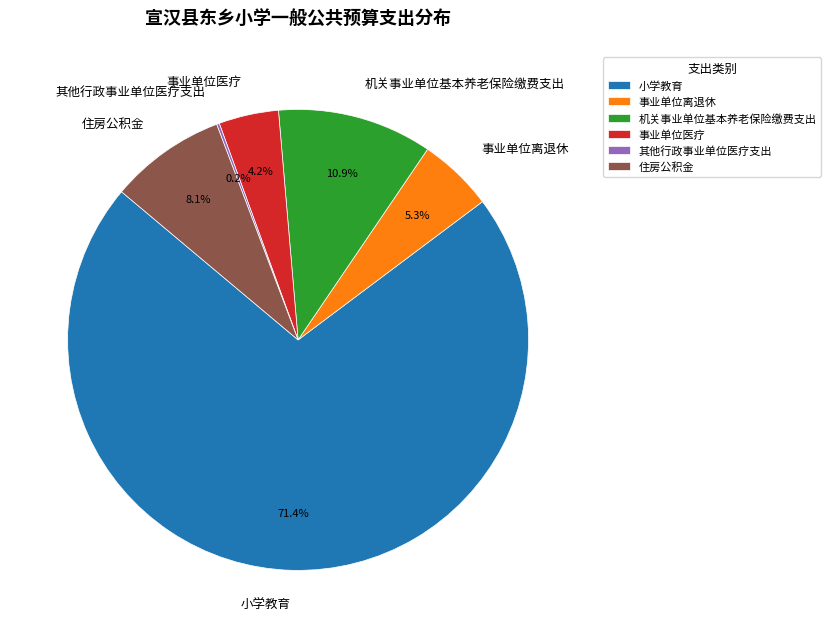

Does 事业单位离退休 represent more than half of the total?

No